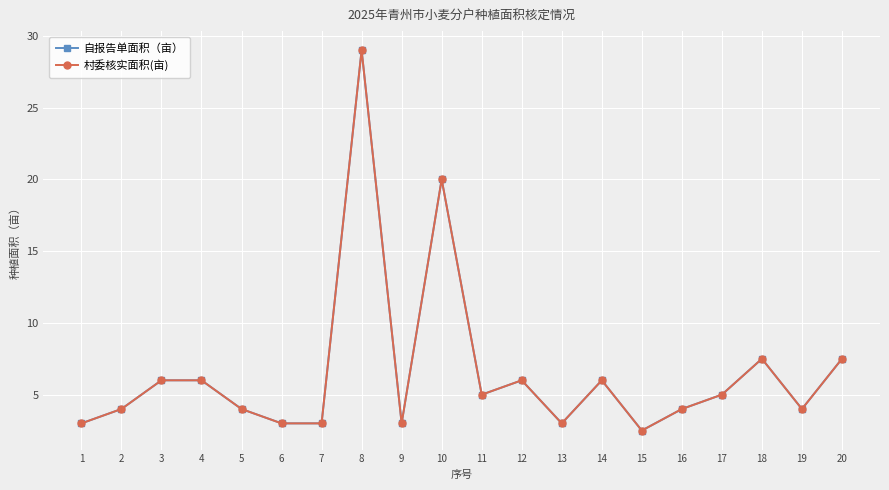

True or false: 村委核实面积(亩) and 自报告单面积（亩） intersect in this chart.

False